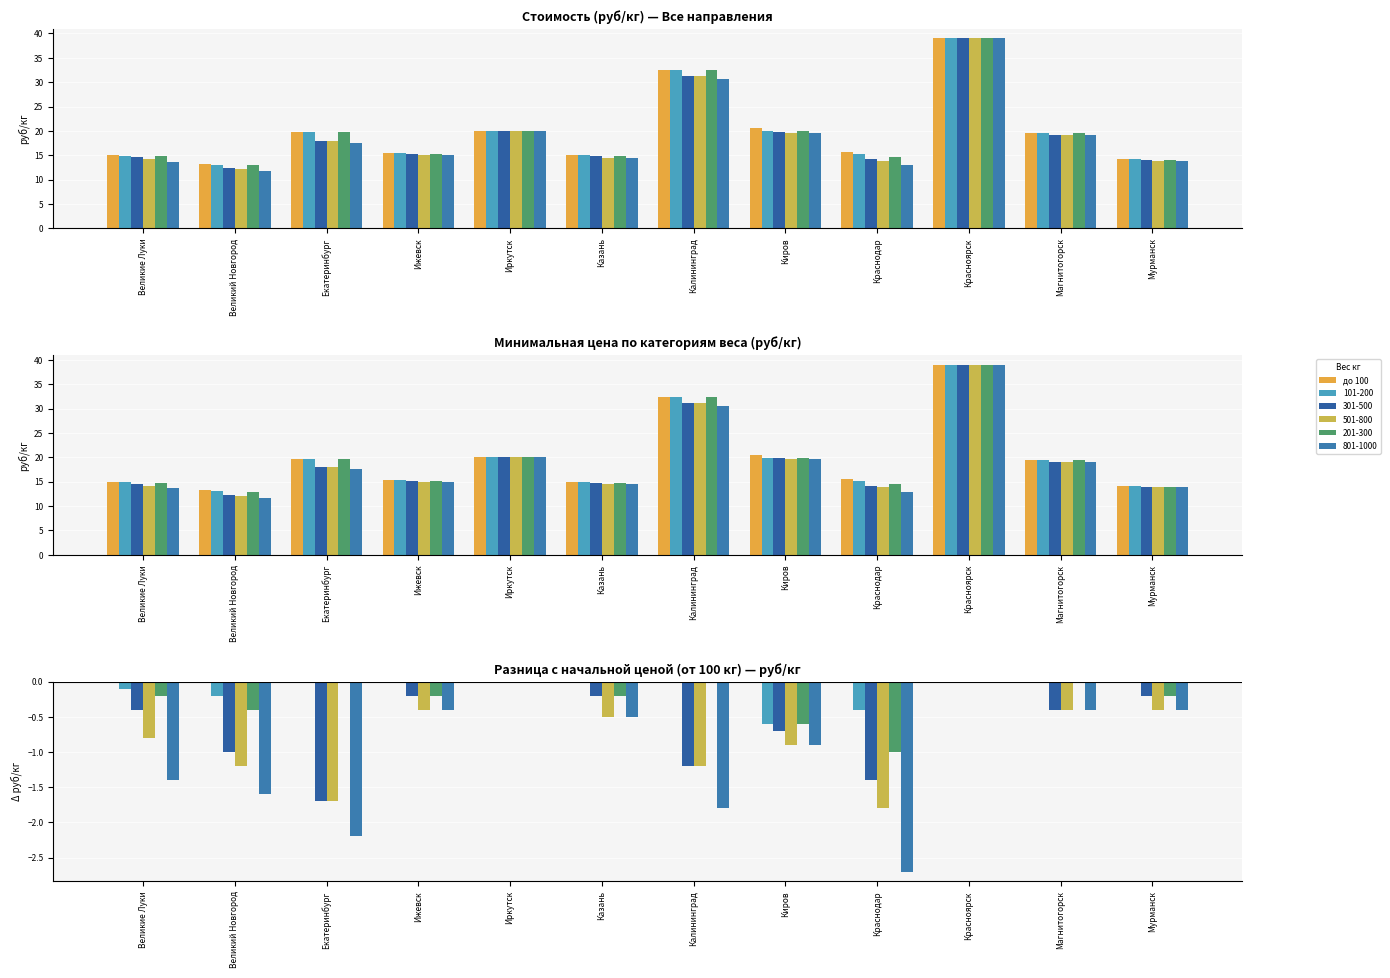

The 201-300 series shows 15.2 at Ижевск. True or false?

True